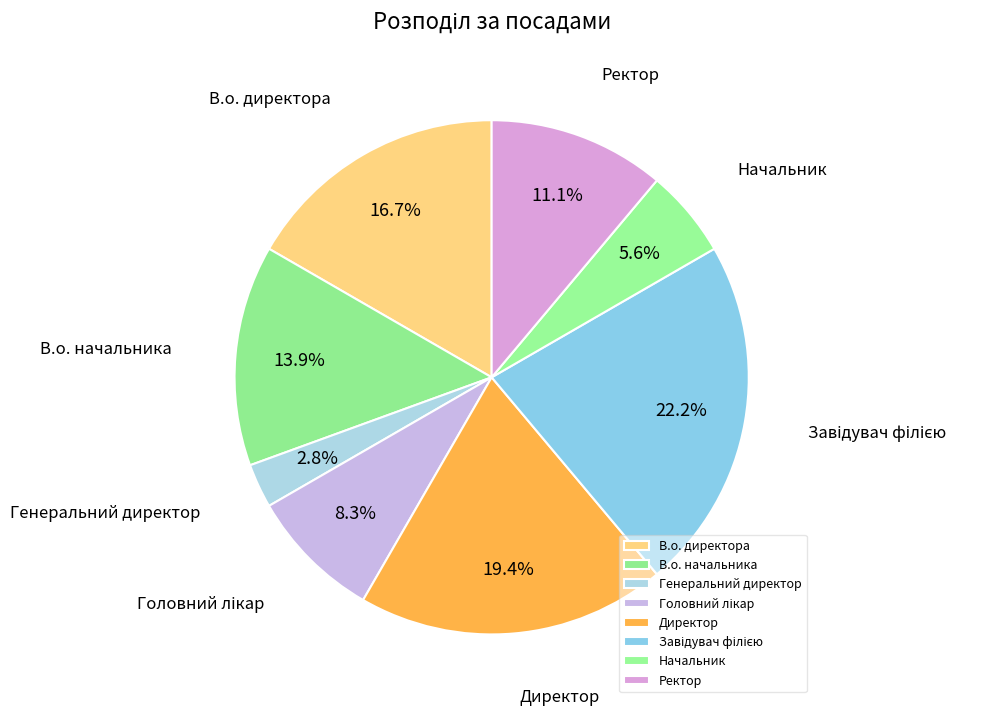

What is the smallest slice in the pie chart?

Генеральний директор